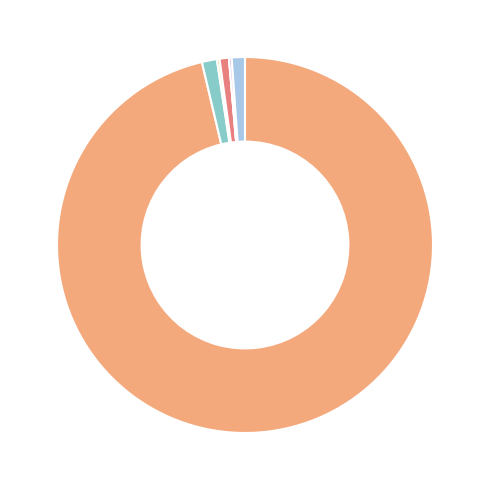

Is there a majority slice in this chart?

Yes